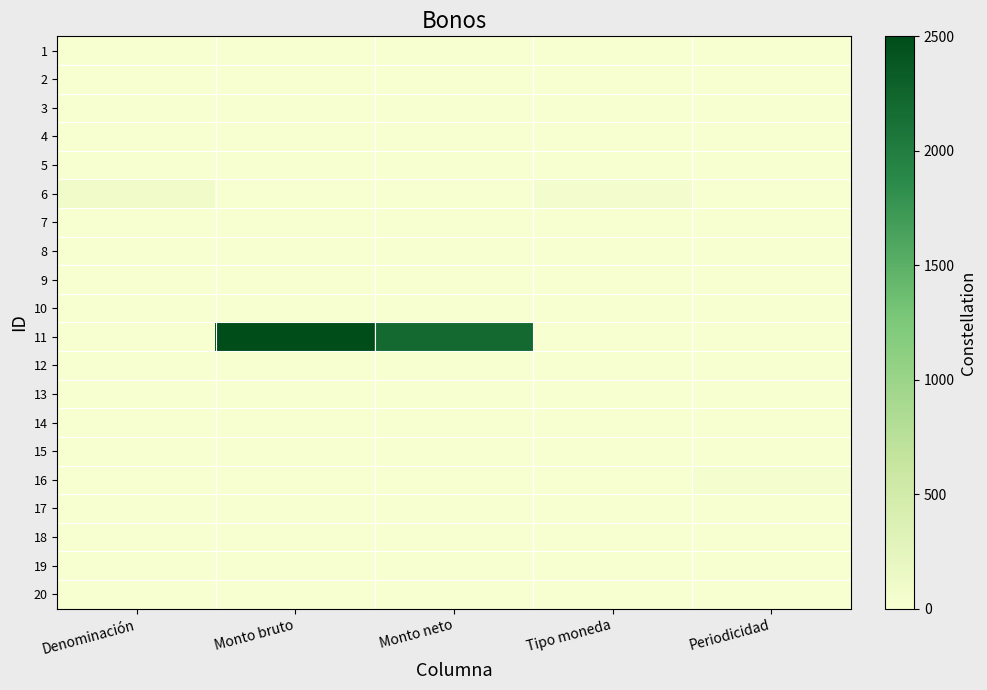

What is the total value across all series at Tipo moneda?

60